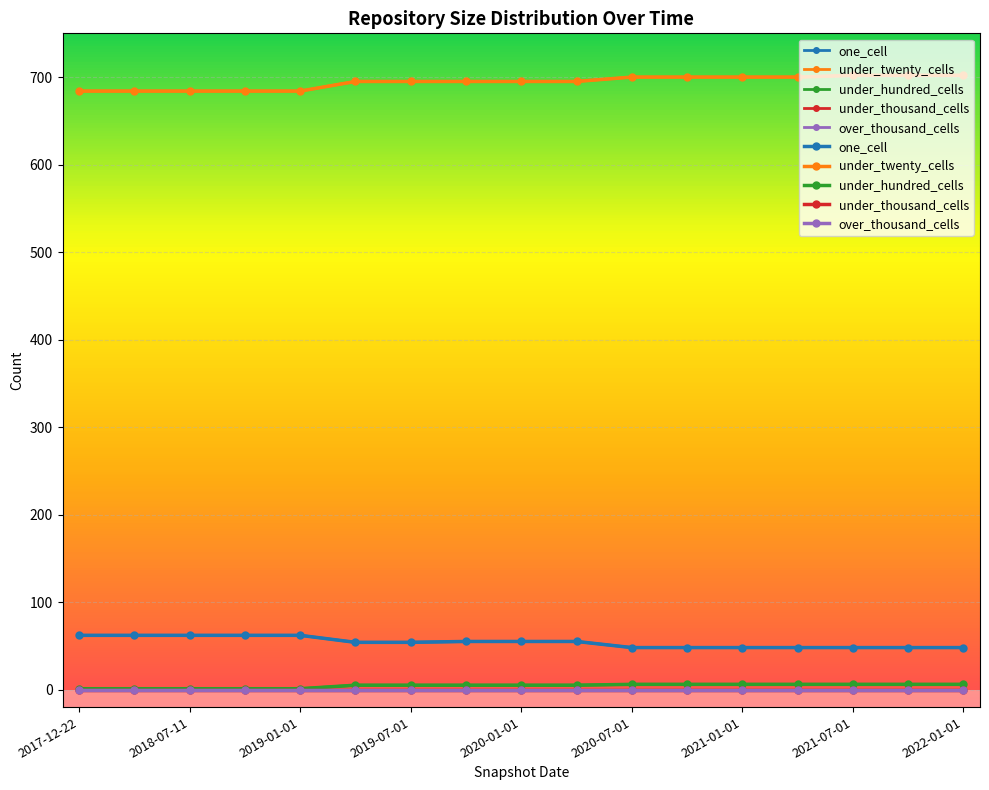

Which series has the largest total across all categories?

under_twenty_cells